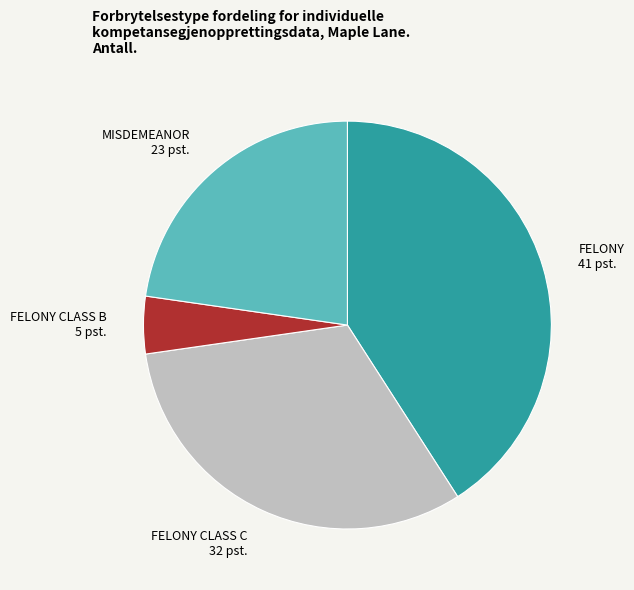

Rank the categories by value from lowest to highest.

FELONY CLASS B, MISDEMEANOR, FELONY CLASS C, FELONY